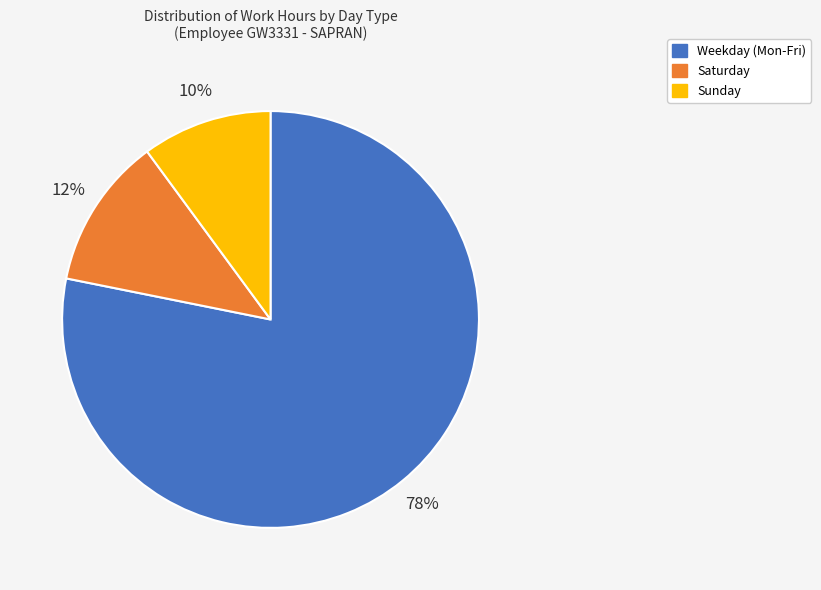

Does any single category account for the majority?

Yes